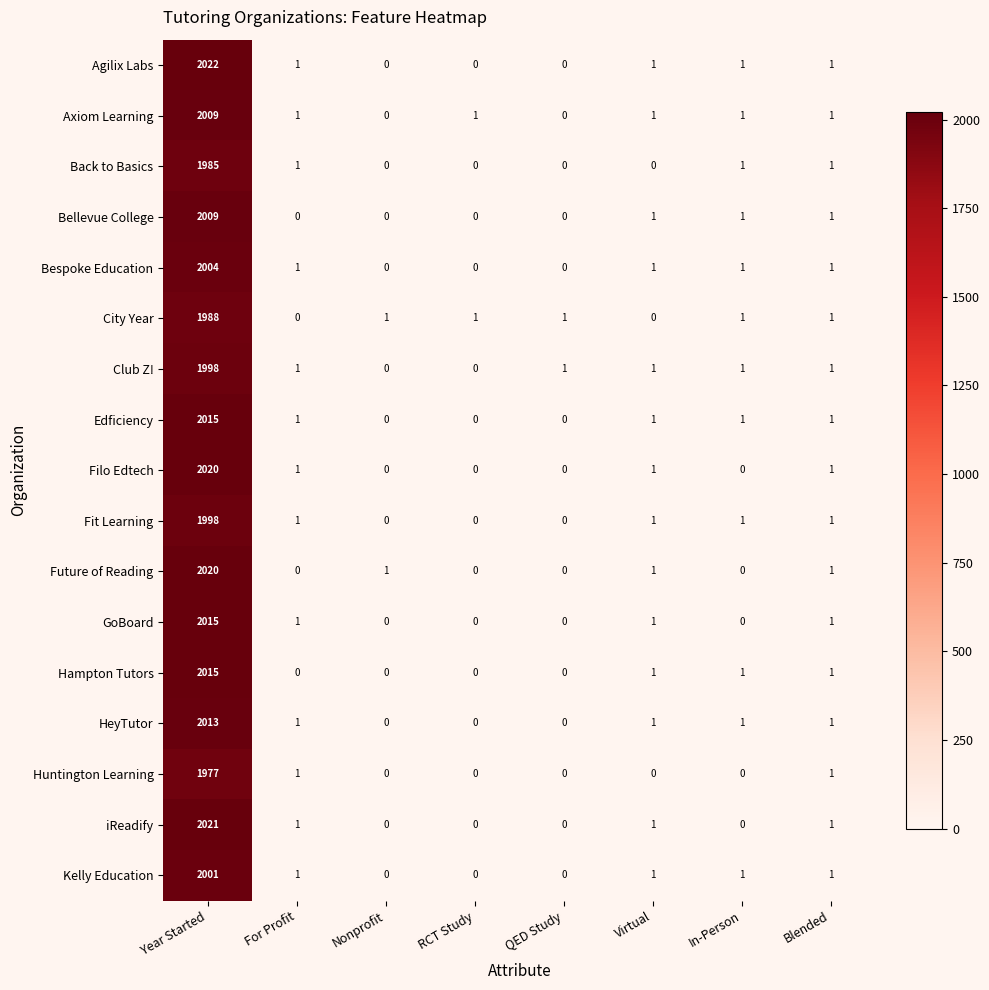

At which category is the sum across all series the highest?

Year Started